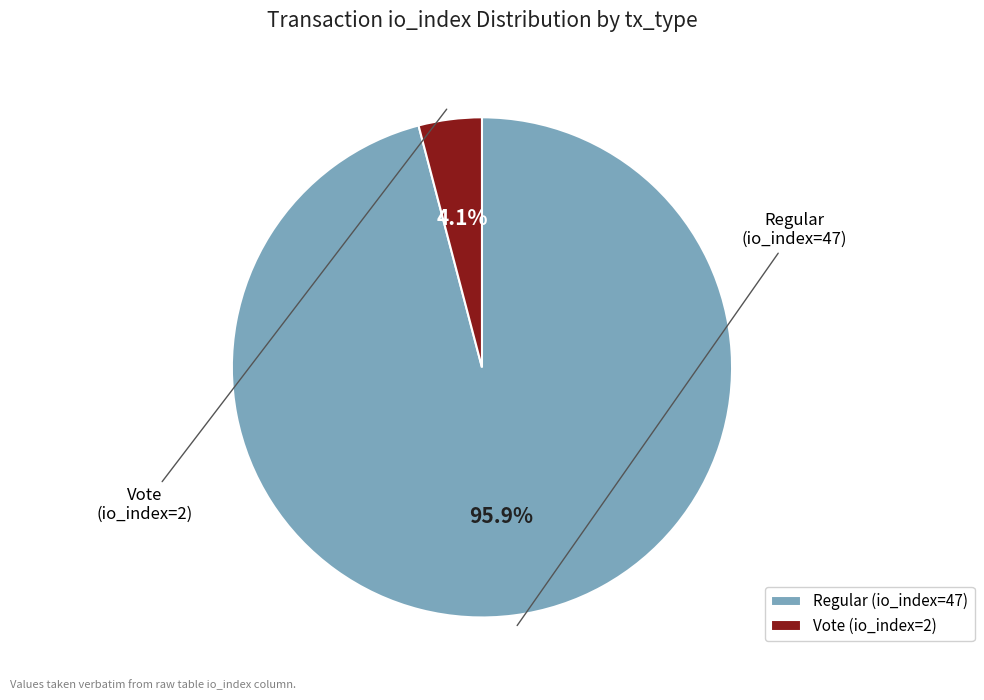

What is the majority slice?

Regular (io_index=47)